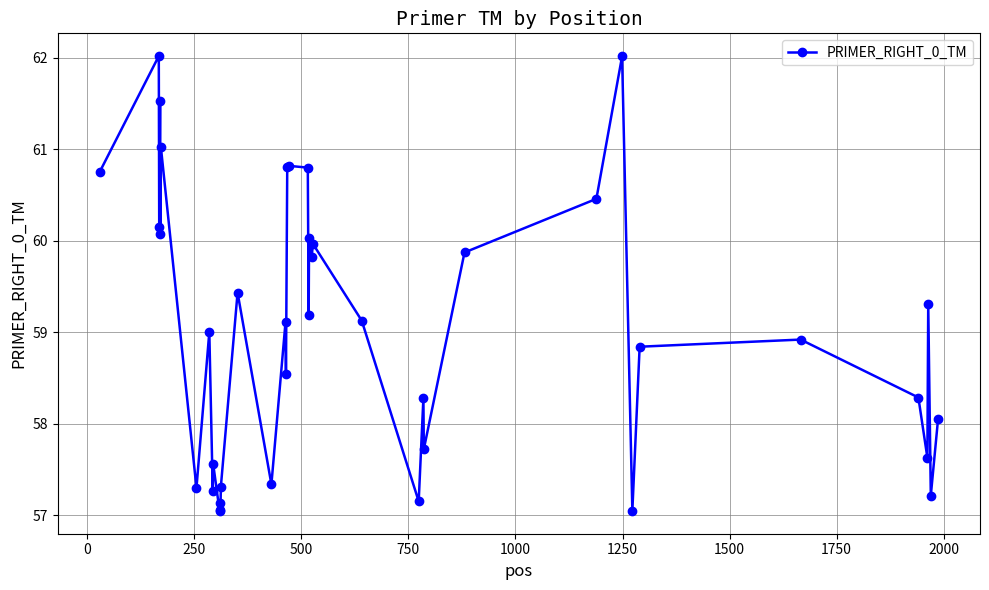

What is the difference between the maximum and minimum values?

5.0